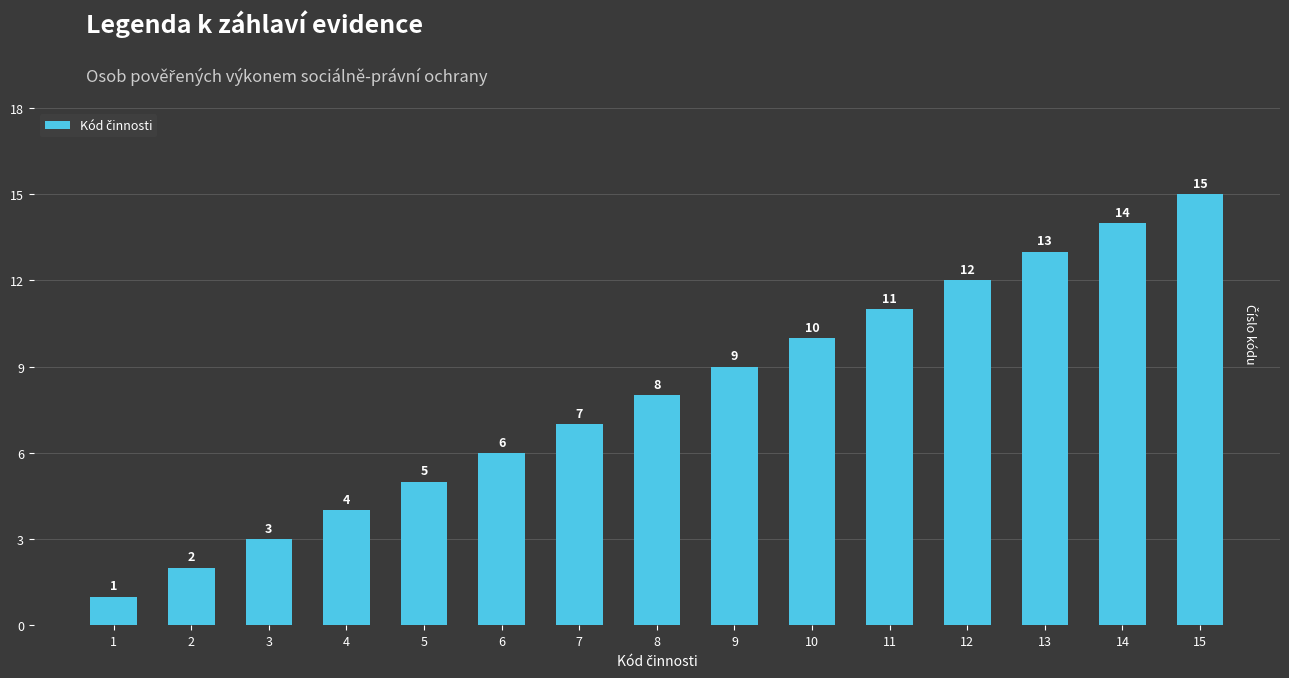

What is the greatest value displayed?

15